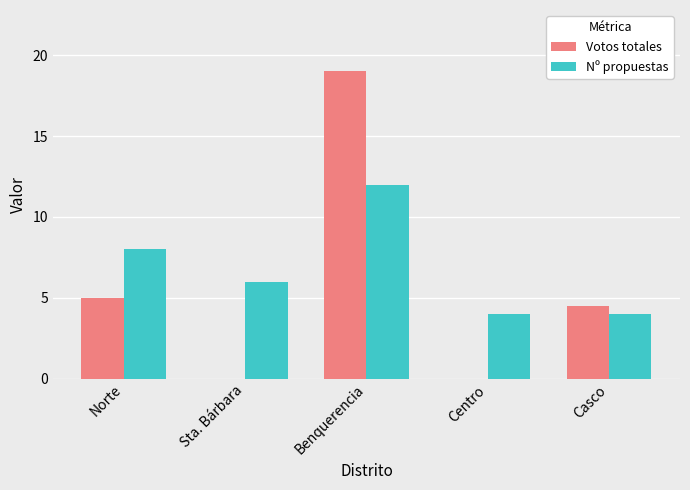

Is the value of Nº propuestas at Casco greater than the value of Votos totales at Sta. Bárbara?

Yes